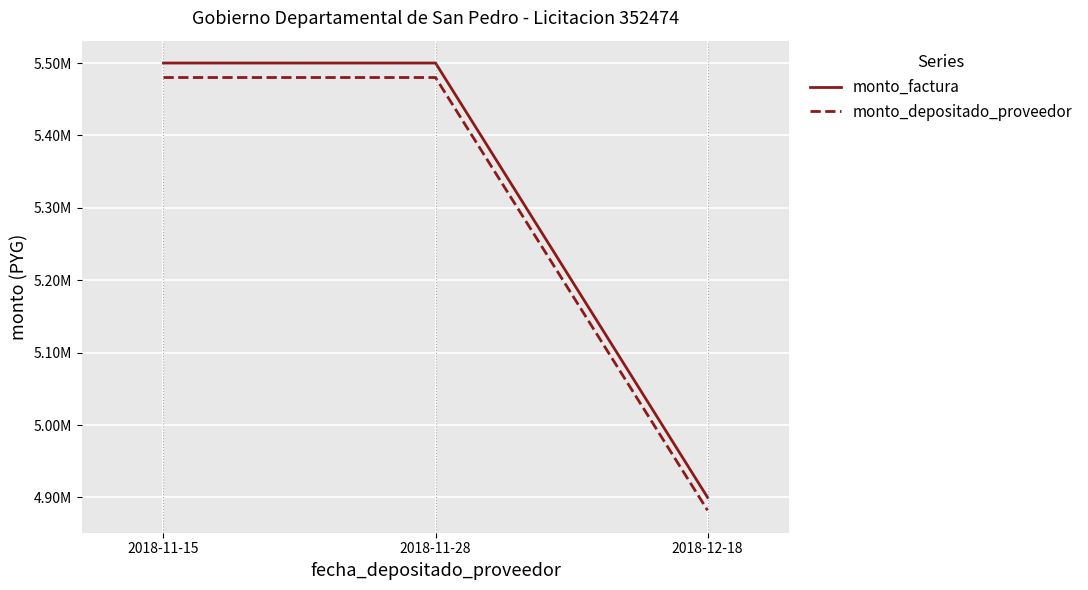

Where is monto_depositado_proveedor nearest to the value 5181091?

2018-11-15